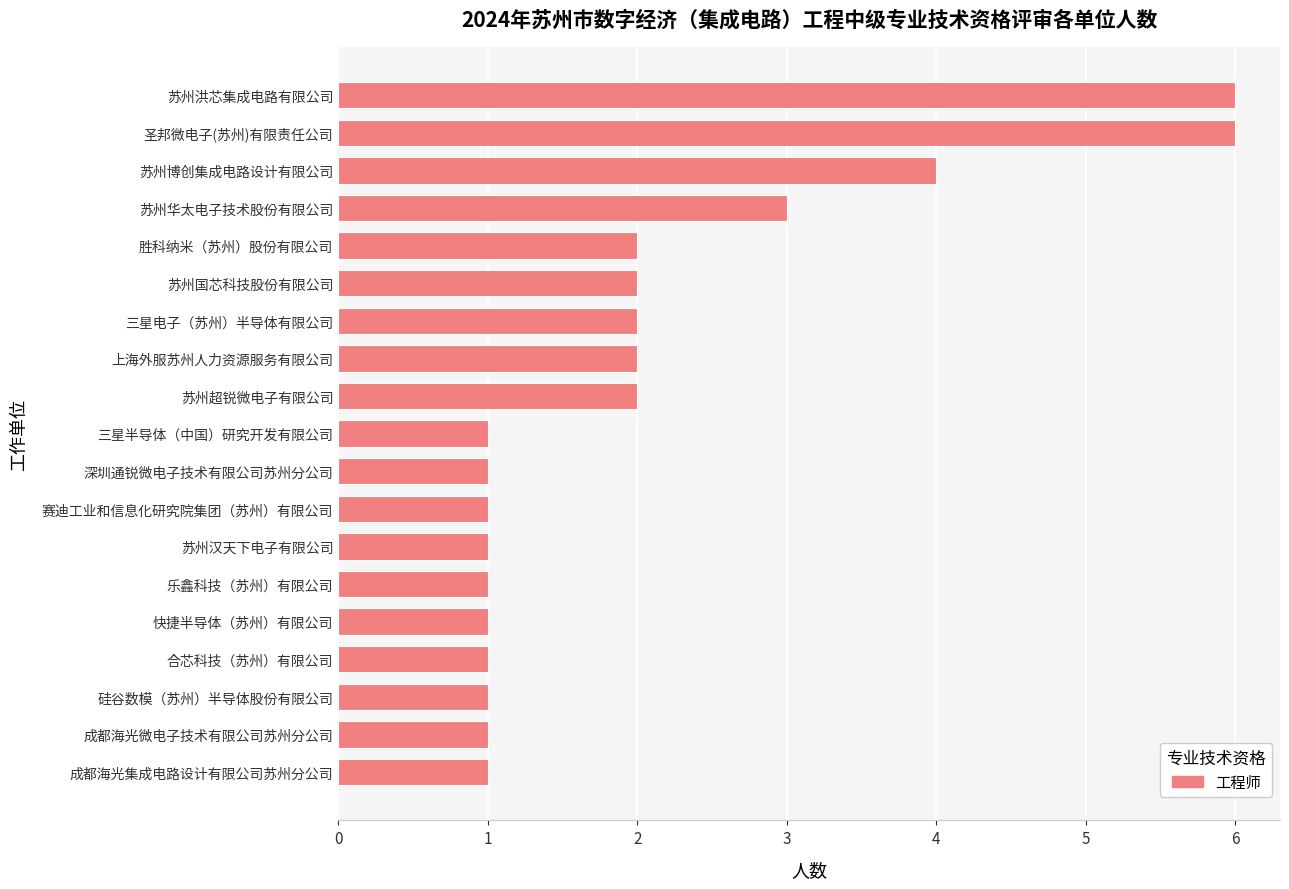

What is the difference between the maximum and second lowest values?

5